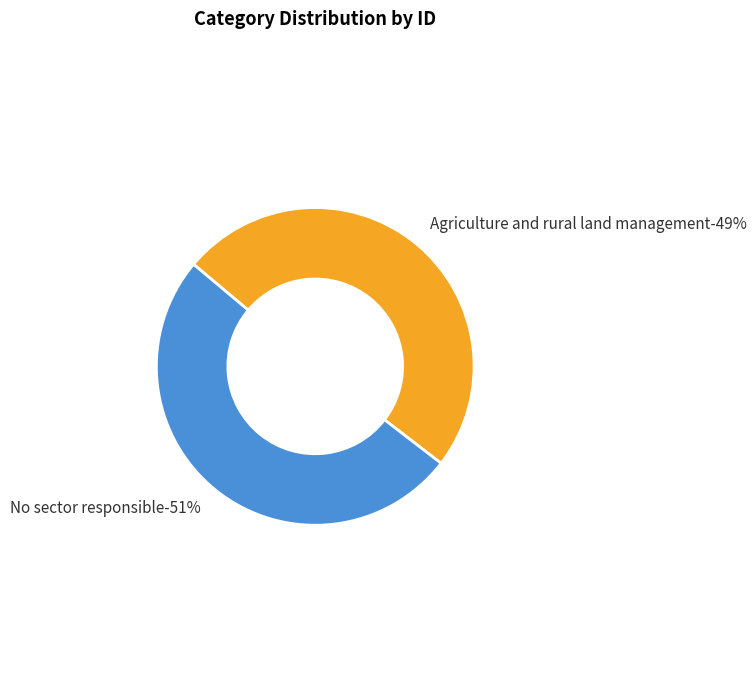

What is the ratio of the value at Agriculture and rural land management to the value at No sector responsible?

1.0